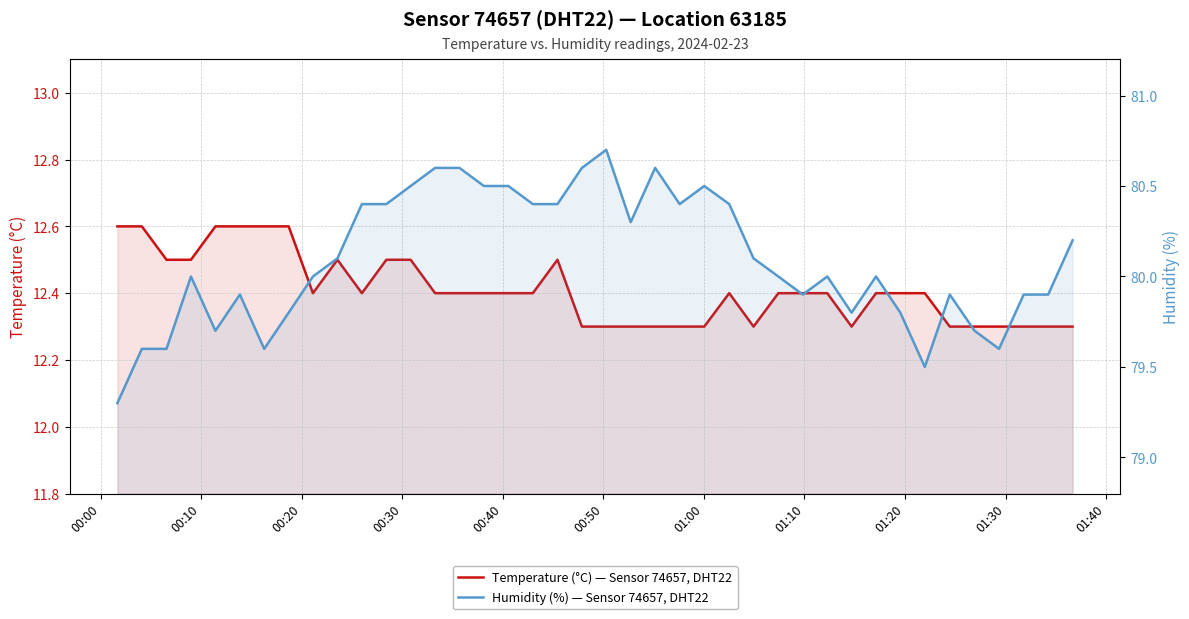

How many data points does each series have?

40